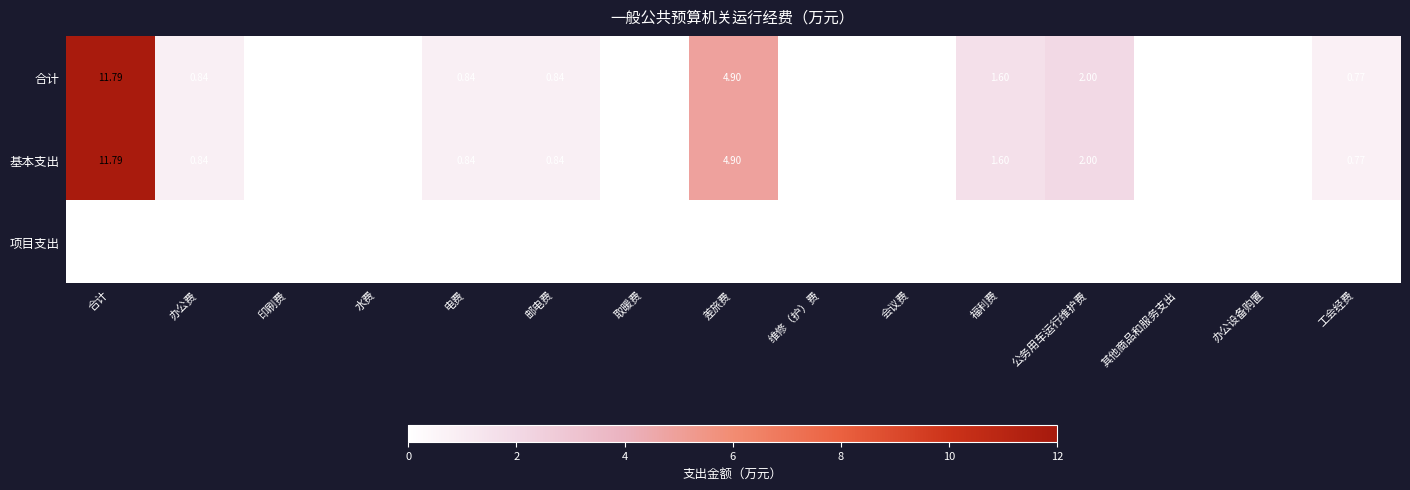

How many positive values does the 基本支出 series have?

8